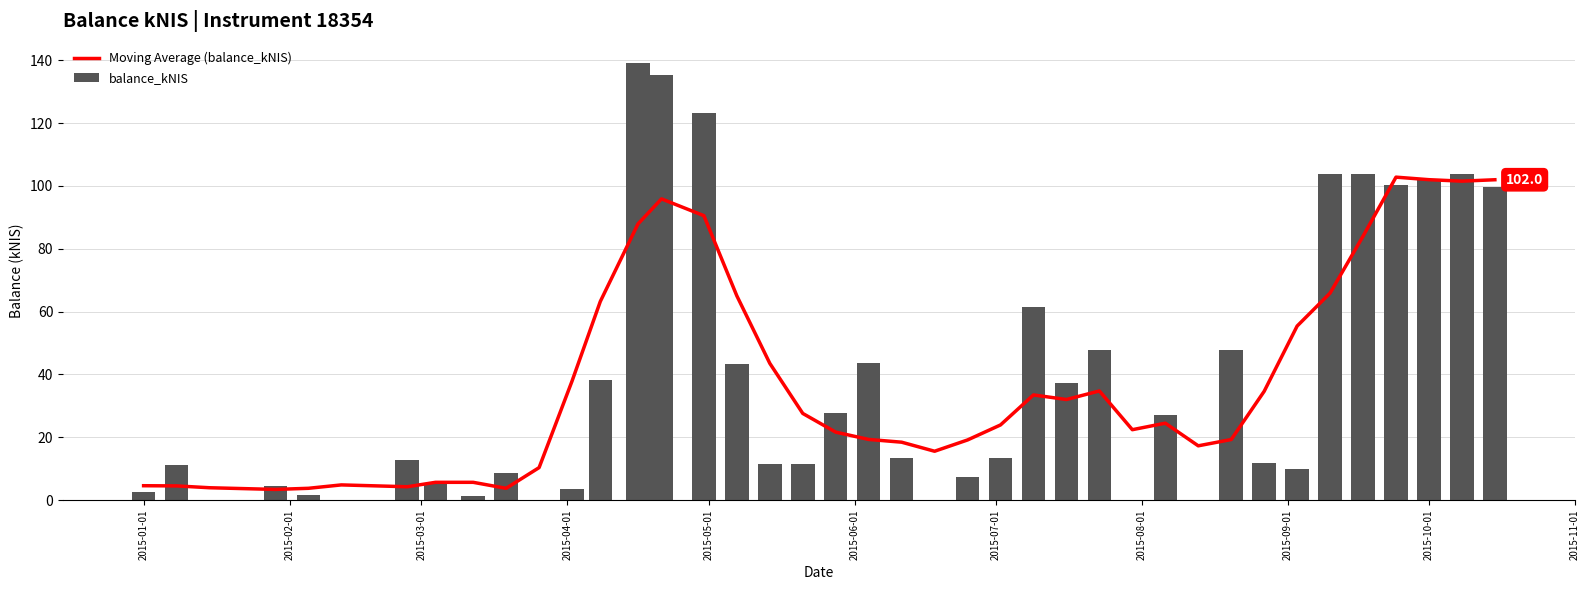

What is the sum of all balance_kNIS values?

1517.0